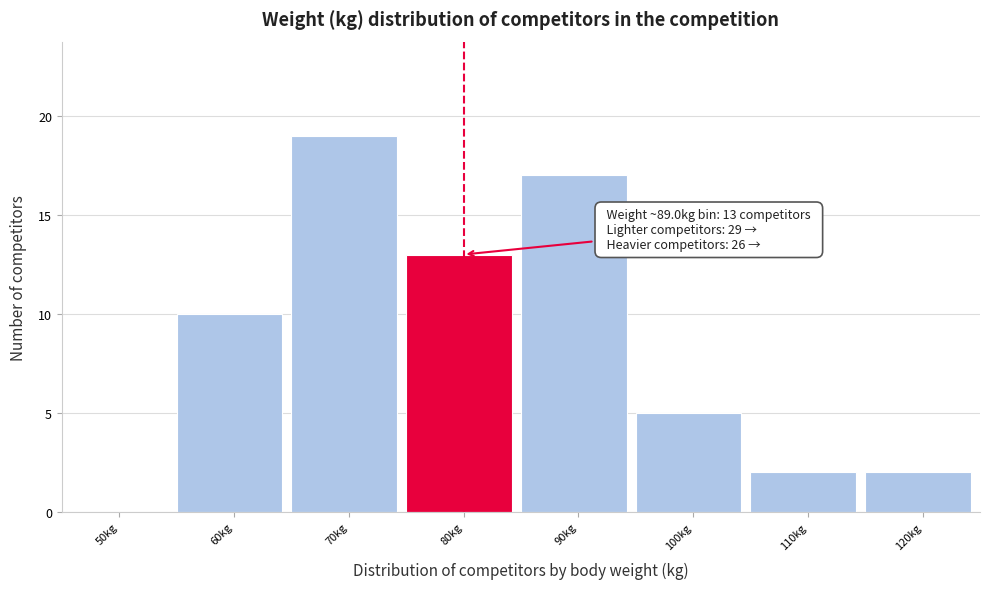

Reading left to right, extract all data points from this chart.

50kg=0	60kg=10	70kg=19	80kg=13	90kg=17	100kg=5	110kg=2	120kg=2